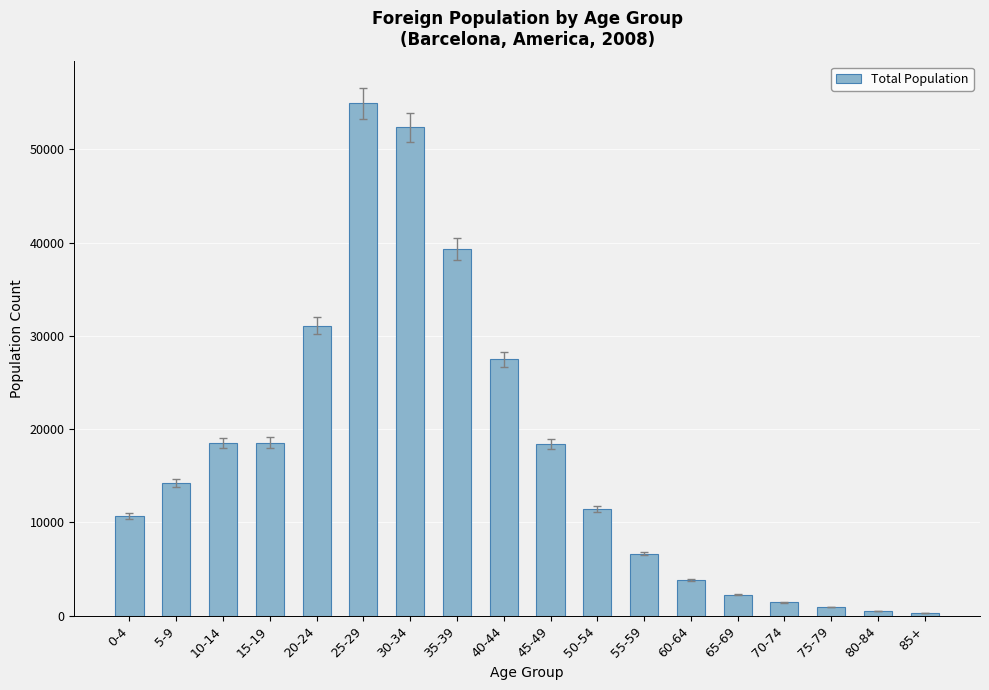

Between 45-49 and 30-34, which is larger?

30-34